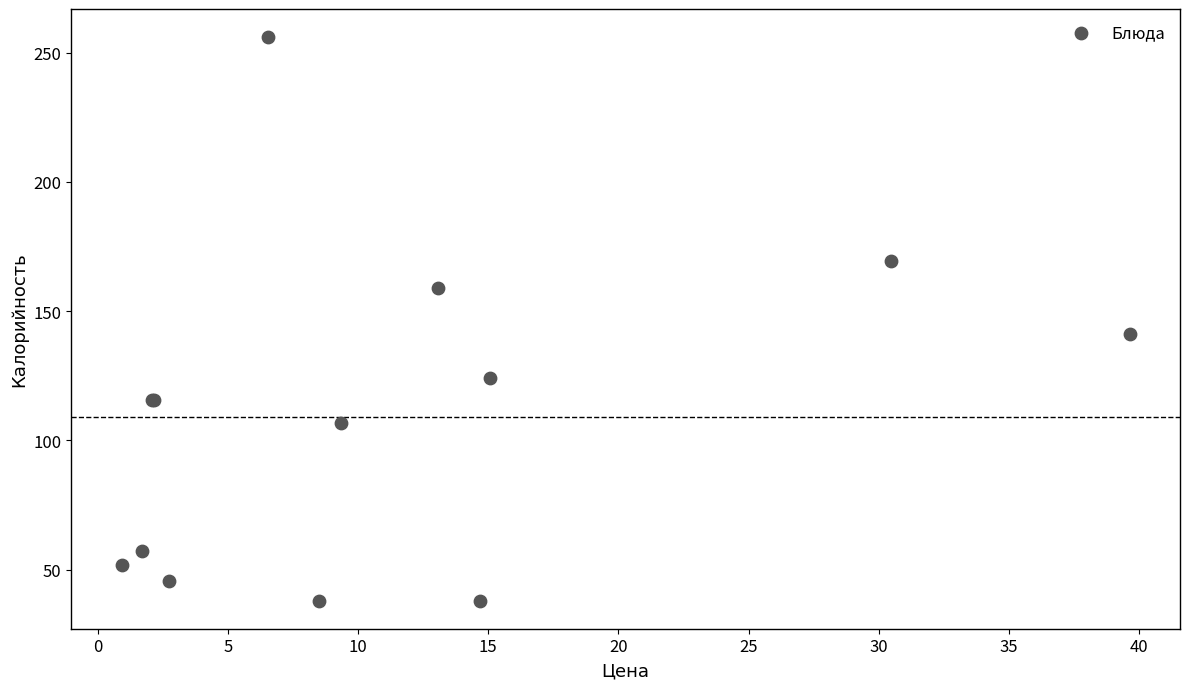

What Y value in the scatter plot is closest to 147?

141.0